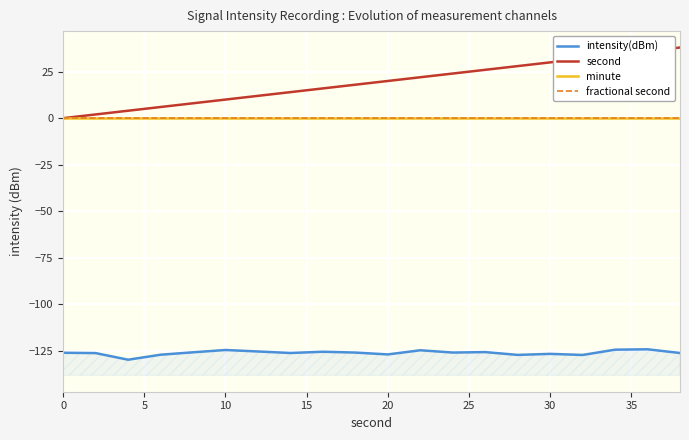

What are all the series names shown in the legend?

intensity(dBm), second, minute, fractional second